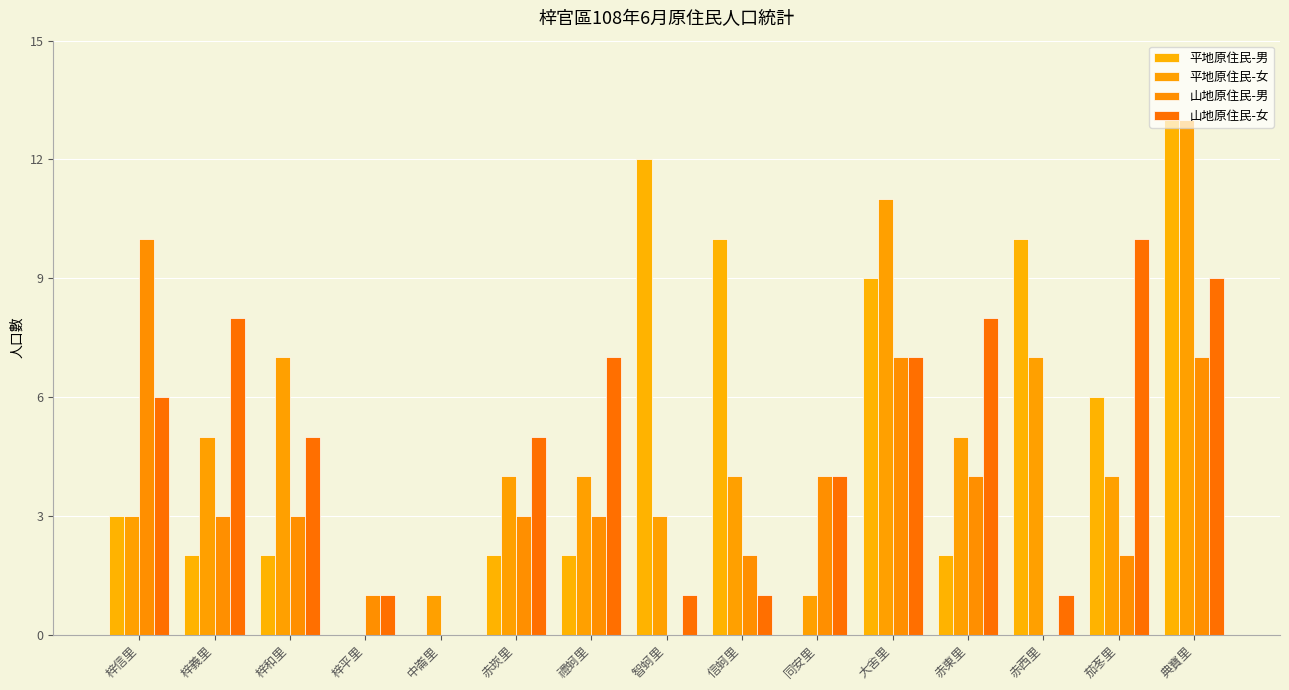

What is the spread (max minus min) of values at 中崙里?

1